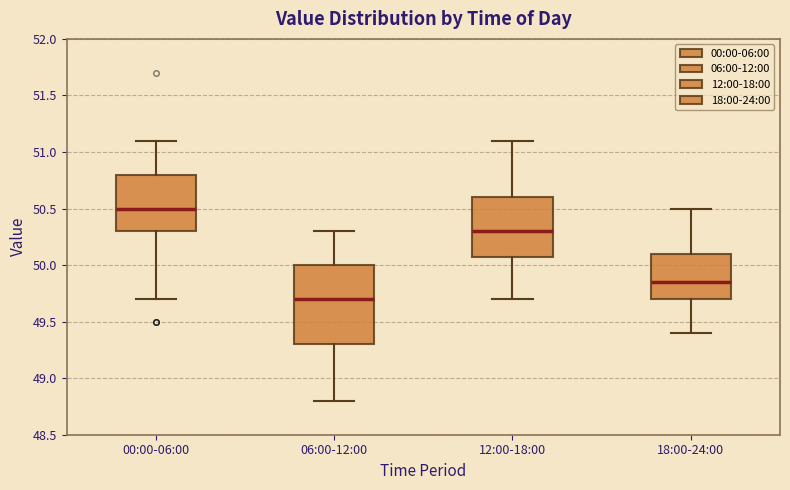

Reading left to right, transcribe this box plot: for each box, give where its median line is, the range the box spans, and where its two whiskers end, as read against the y-axis. The values are not printed on the chart, so give them approximately, as read against the axis.

00:00-06:00: median 50.50, box 50.30 to 50.80, whiskers 49.70 to 51.10
06:00-12:00: median 49.70, box 49.30 to 50.00, whiskers 48.80 to 50.30
12:00-18:00: median 50.30, box 50.10 to 50.60, whiskers 49.70 to 51.10
18:00-24:00: median 49.85, box 49.70 to 50.10, whiskers 49.40 to 50.50